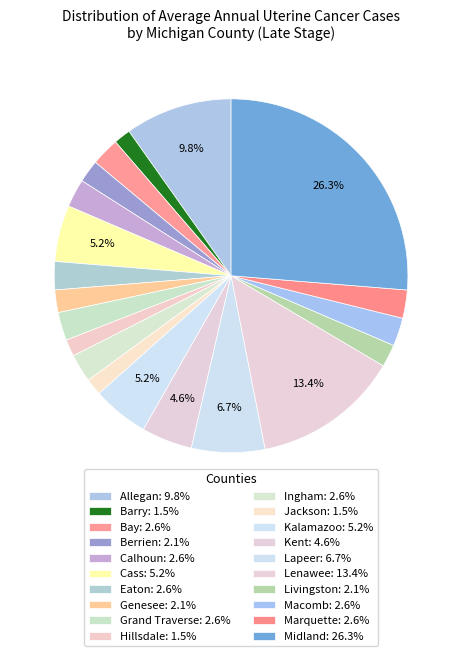

How many slices are in this pie chart?

20